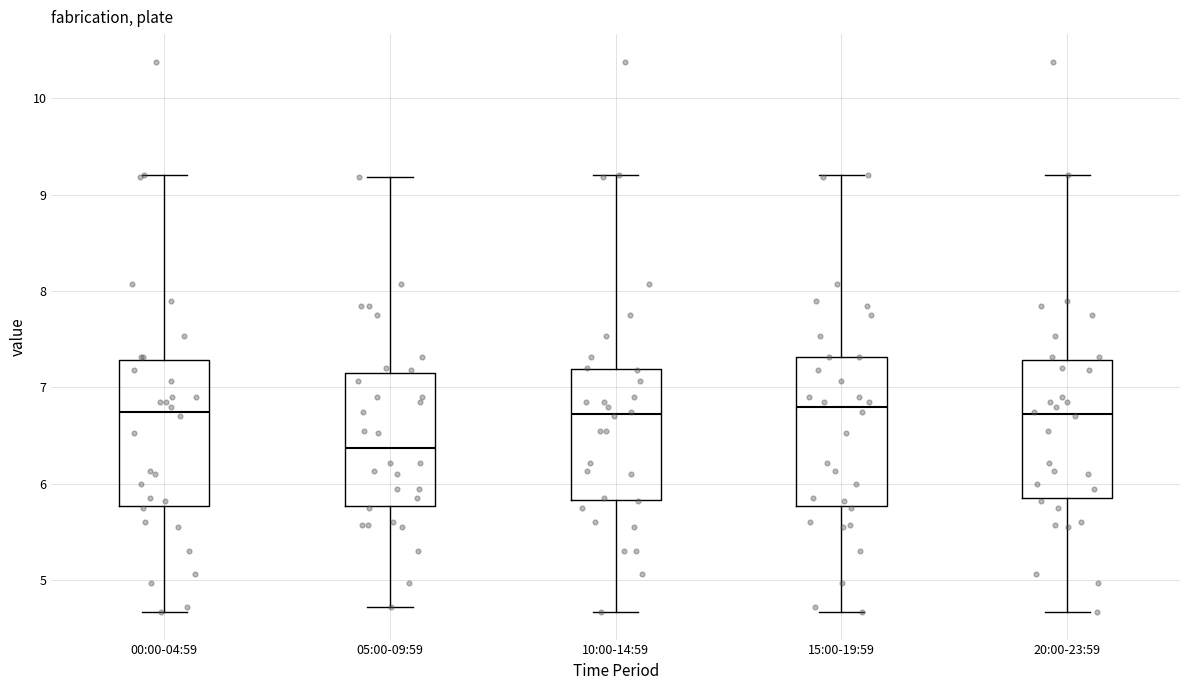

Where does the lower whisker of the box for 00:00-04:59 end on the y-axis? The values are not printed on the chart, so give them approximately, as read against the axis.

4.7